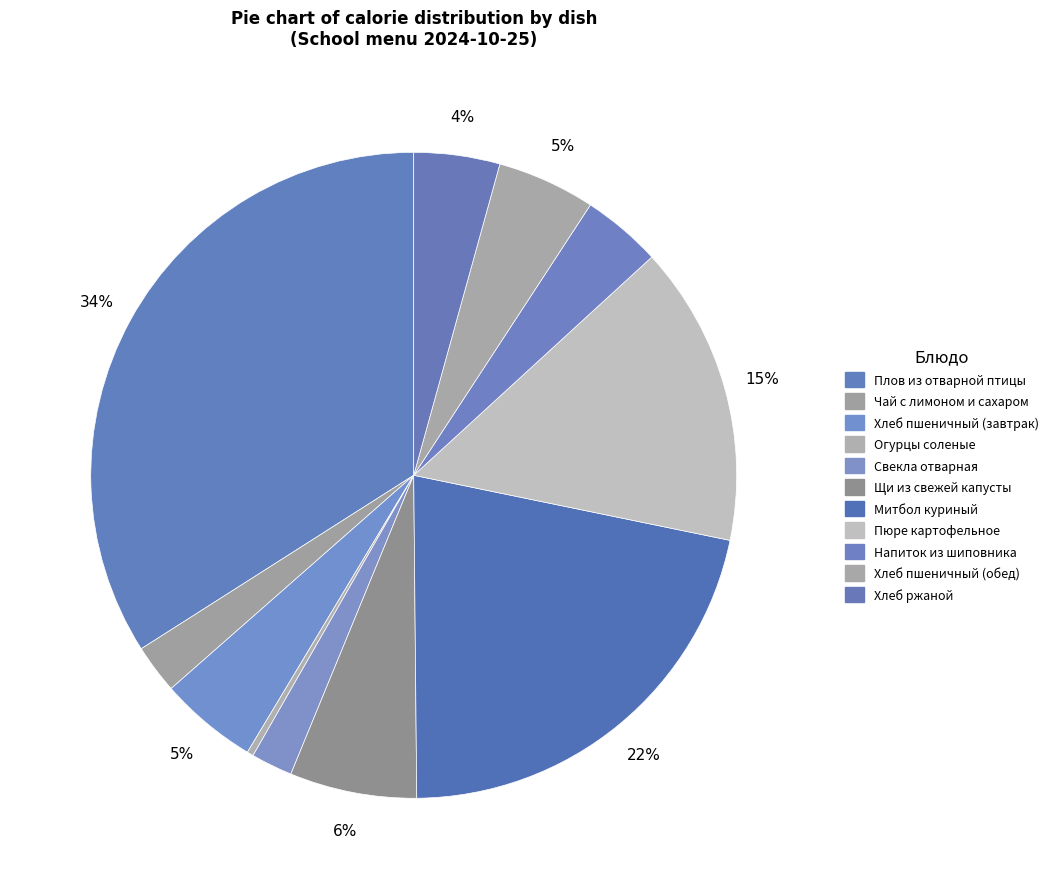

Does Хлеб ржаной represent more than half of the total?

No